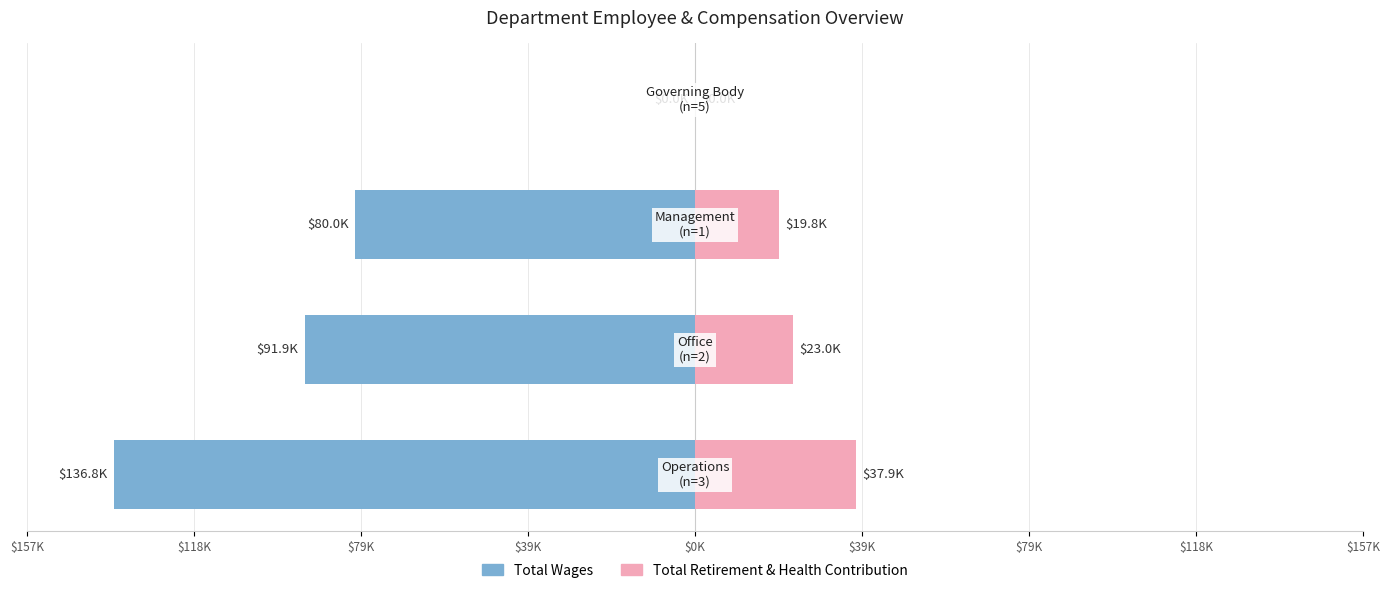

What is the sum of all Total Wages values?

-308703